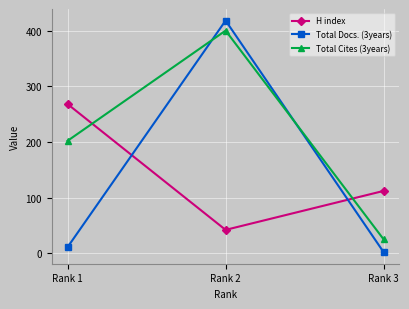

What is the maximum value for Total Docs. (3years)?

418